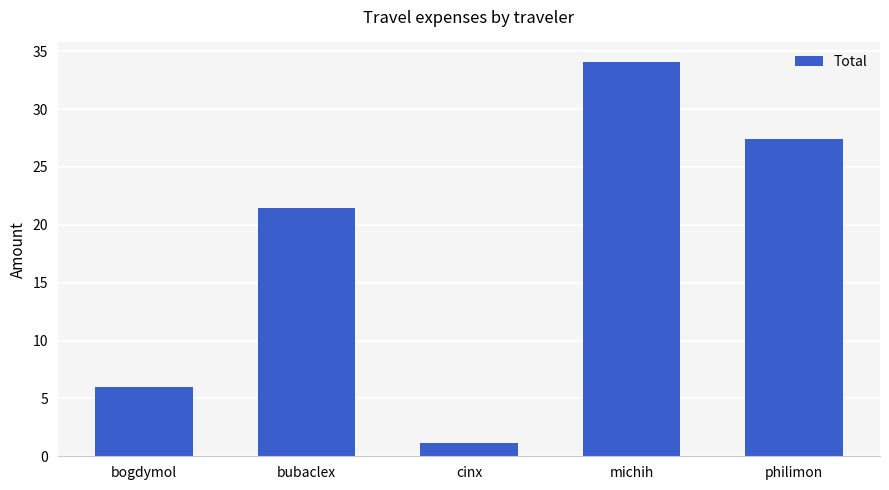

What is the sum of the values at cinx and bubaclex?

22.6